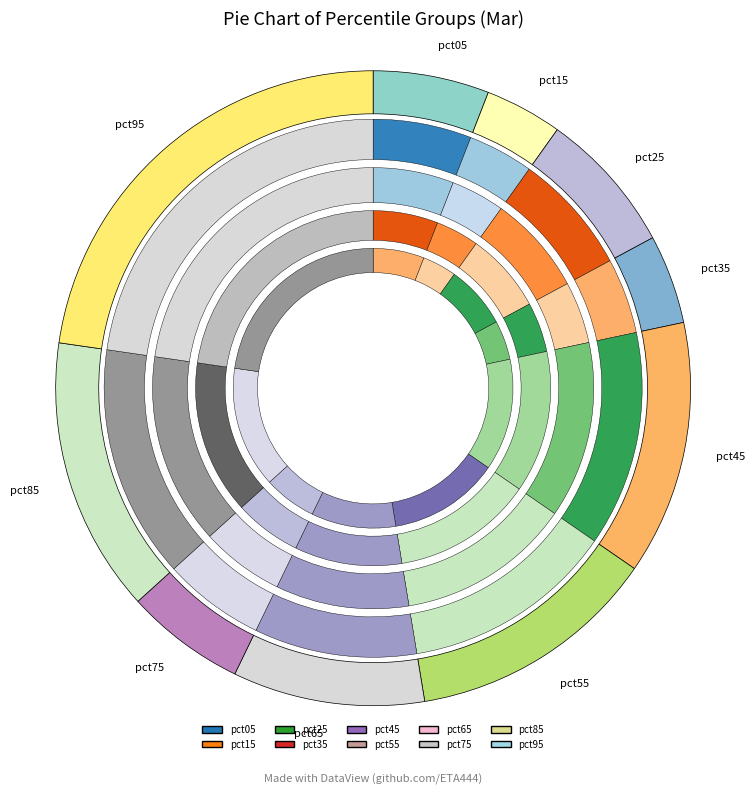

What percentage do pct45 and pct95 together represent?

35.7%